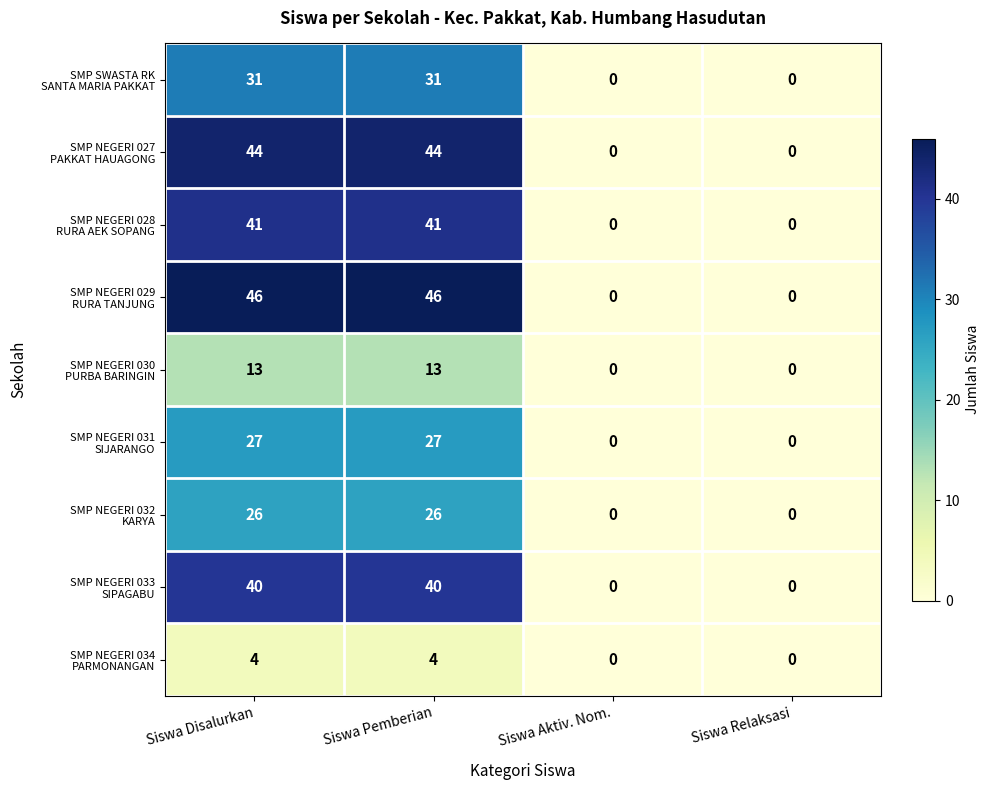

What is the difference between the highest and lowest values at Siswa Disalurkan?

42